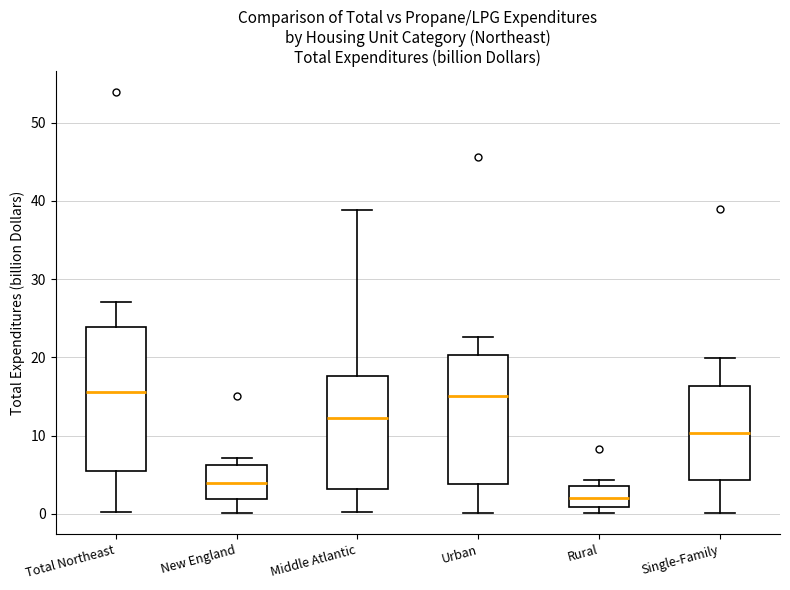

Reading left to right, transcribe this box plot: for each box, give where its median line is, the range the box spans, and where its two whiskers end, as read against the y-axis. The values are not printed on the chart, so give them approximately, as read against the axis.

Total Northeast: median 16, box 6 to 24, whiskers 0 to 27
New England: median 4, box 2 to 6, whiskers 0 to 7
Middle Atlantic: median 12, box 3 to 18, whiskers 0 to 39
Urban: median 15, box 4 to 20, whiskers 0 to 23
Rural: median 2, box 1 to 4, whiskers 0 to 4 (just above the box's upper edge)
Single-Family: median 10, box 4 to 16, whiskers 0 to 20